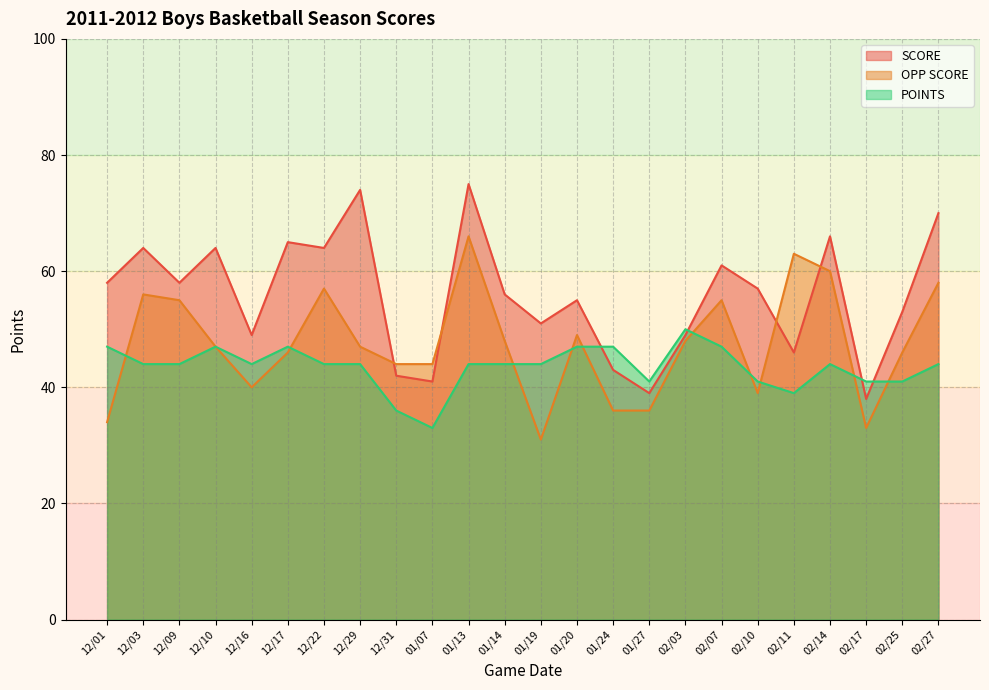

What is the sum of the OPP SCORE values at 02/27 and 01/27?

94